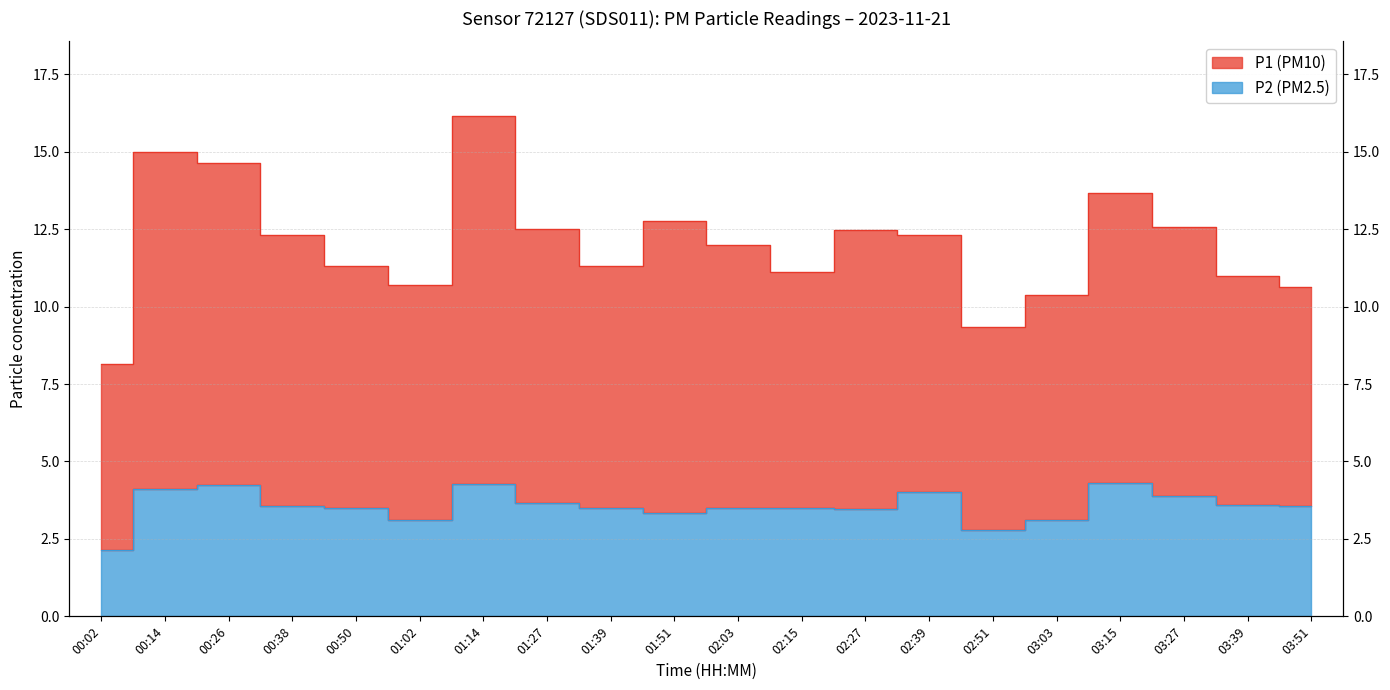

Reading left to right, list all the values displayed in this chart.

P1: 8.2	15.0	14.6	12.3	11.3	10.7	16.1	12.5	11.3	12.8	12.0	11.1	12.5	12.3	9.3	10.4	13.7	12.6	11.0	10.6
P2: 2.1	4.1	4.2	3.5	3.5	3.1	4.3	3.7	3.5	3.4	3.5	3.5	3.5	4.0	2.8	3.1	4.3	3.9	3.6	3.6